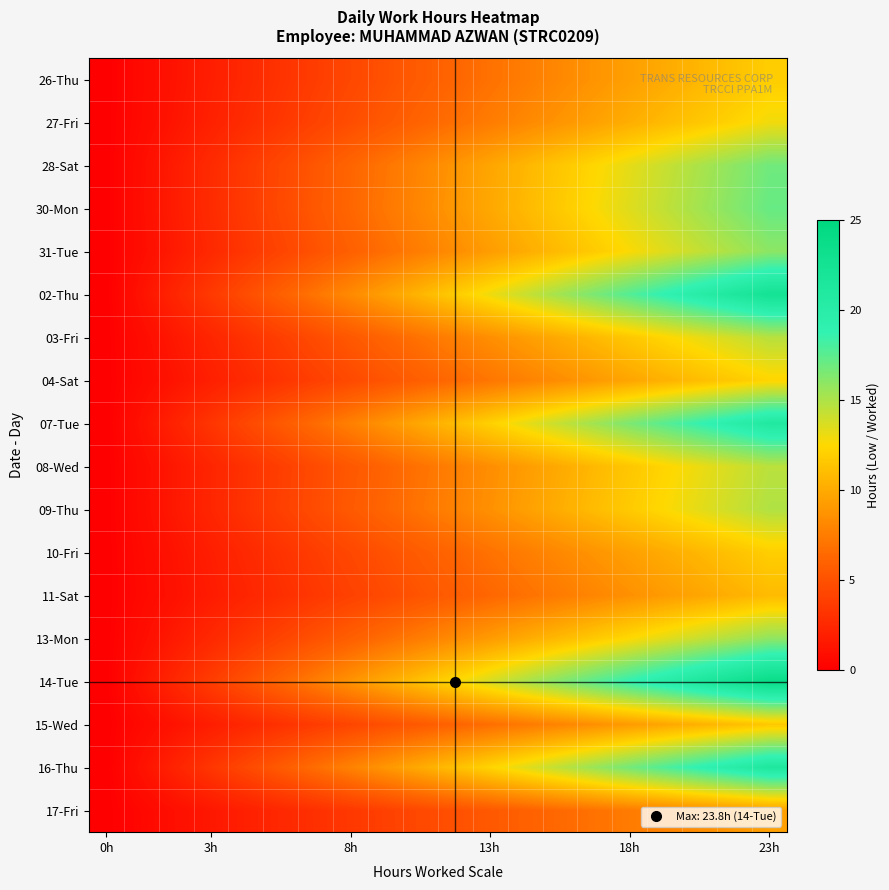

Reading left to right, list all the values displayed in this chart.

26-Thu: 0.0	0.6	1.3	1.9	2.5	3.1	3.8	4.4	5.0	5.6	6.3	6.9	7.5	8.1	8.8	9.4	10.0	10.7	11.3	11.9
27-Fri: 0.0	0.7	1.4	2.0	2.7	3.4	4.1	4.8	5.4	6.1	6.8	7.5	8.2	8.8	9.5	10.2	10.9	11.6	12.2	12.9
28-Sat: 0.0	0.9	1.8	2.7	3.5	4.4	5.3	6.2	7.1	8.0	8.9	9.8	10.6	11.5	12.4	13.3	14.2	15.1	16.0	16.9
30-Mon: 0.0	0.9	1.8	2.7	3.6	4.5	5.4	6.3	7.2	8.1	9.0	9.9	10.8	11.7	12.6	13.5	14.4	15.3	16.2	17.1
31-Tue: 0.0	0.8	1.7	2.5	3.4	4.2	5.0	5.9	6.7	7.6	8.4	9.3	10.1	10.9	11.8	12.6	13.5	14.3	15.1	16.0
02-Thu: 0.0	1.2	2.4	3.5	4.7	5.9	7.1	8.3	9.5	10.6	11.8	13.0	14.2	15.4	16.6	17.7	18.9	20.1	21.3	22.5
03-Fri: 0.0	0.8	1.5	2.3	3.1	3.9	4.6	5.4	6.2	7.0	7.7	8.5	9.3	10.1	10.8	11.6	12.4	13.1	13.9	14.7
04-Sat: 0.0	0.6	1.3	1.9	2.6	3.2	3.9	4.5	5.2	5.8	6.5	7.1	7.8	8.4	9.1	9.7	10.4	11.0	11.7	12.3
07-Tue: 0.0	1.1	2.2	3.3	4.4	5.5	6.6	7.7	8.8	9.9	11.0	12.1	13.2	14.3	15.4	16.5	17.6	18.7	19.8	20.9
08-Wed: 0.0	0.8	1.5	2.3	3.1	3.8	4.6	5.4	6.2	6.9	7.7	8.5	9.2	10.0	10.8	11.5	12.3	13.1	13.9	14.6
09-Thu: 0.0	0.8	1.6	2.4	3.1	3.9	4.7	5.5	6.3	7.1	7.8	8.6	9.4	10.2	11.0	11.8	12.5	13.3	14.1	14.9
10-Fri: 0.0	0.6	1.3	1.9	2.5	3.1	3.8	4.4	5.0	5.7	6.3	6.9	7.6	8.2	8.8	9.4	10.1	10.7	11.3	12.0
11-Sat: 0.0	0.6	1.1	1.7	2.3	2.9	3.4	4.0	4.6	5.2	5.7	6.3	6.9	7.5	8.0	8.6	9.2	9.8	10.3	10.9
13-Mon: 0.0	0.8	1.7	2.5	3.3	4.2	5.0	5.8	6.7	7.5	8.4	9.2	10.0	10.9	11.7	12.5	13.4	14.2	15.0	15.9
14-Tue: 0.0	1.3	2.5	3.8	5.0	6.3	7.5	8.8	10.0	11.3	12.5	13.8	15.0	16.3	17.5	18.8	20.0	21.3	22.5	23.8
15-Wed: 0.0	0.6	1.2	1.8	2.4	3.1	3.7	4.3	4.9	5.5	6.1	6.7	7.3	8.0	8.6	9.2	9.8	10.4	11.0	11.6
16-Thu: 0.0	1.1	2.2	3.3	4.5	5.6	6.7	7.8	8.9	10.0	11.2	12.3	13.4	14.5	15.6	16.7	17.9	19.0	20.1	21.2
17-Fri: 0.0	0.5	1.0	1.5	2.0	2.5	3.0	3.5	4.0	4.5	5.0	5.4	5.9	6.4	6.9	7.4	7.9	8.4	8.9	9.4